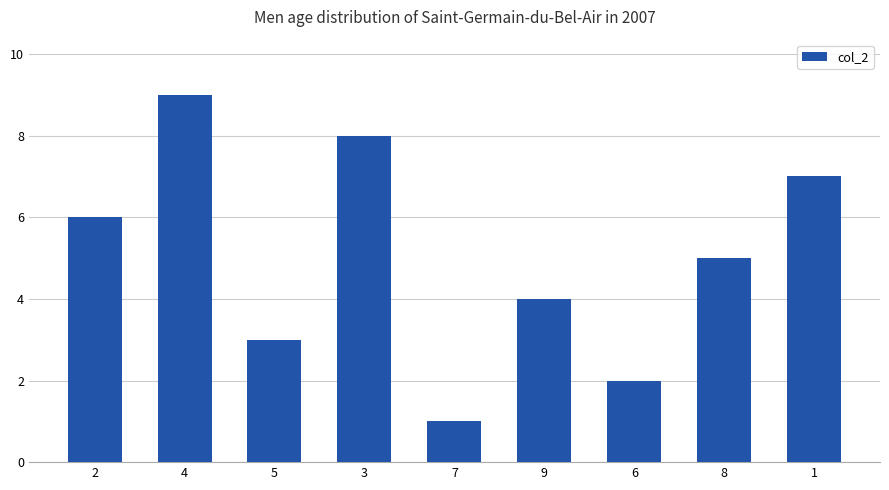

What is the difference between the maximum and minimum values?

8